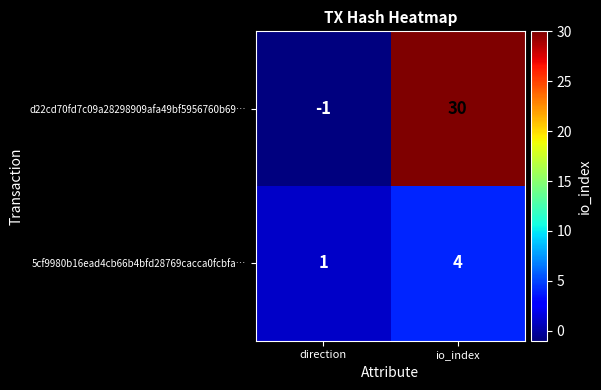

Count the number of data series in this chart.

2